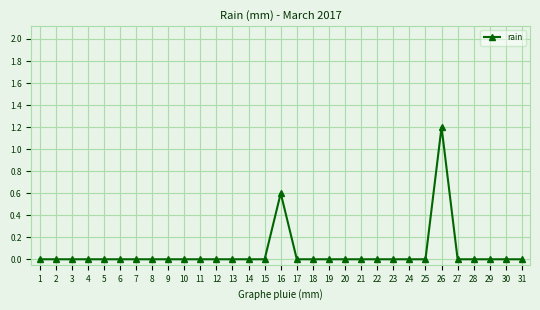

How many lines are shown in the chart?

1